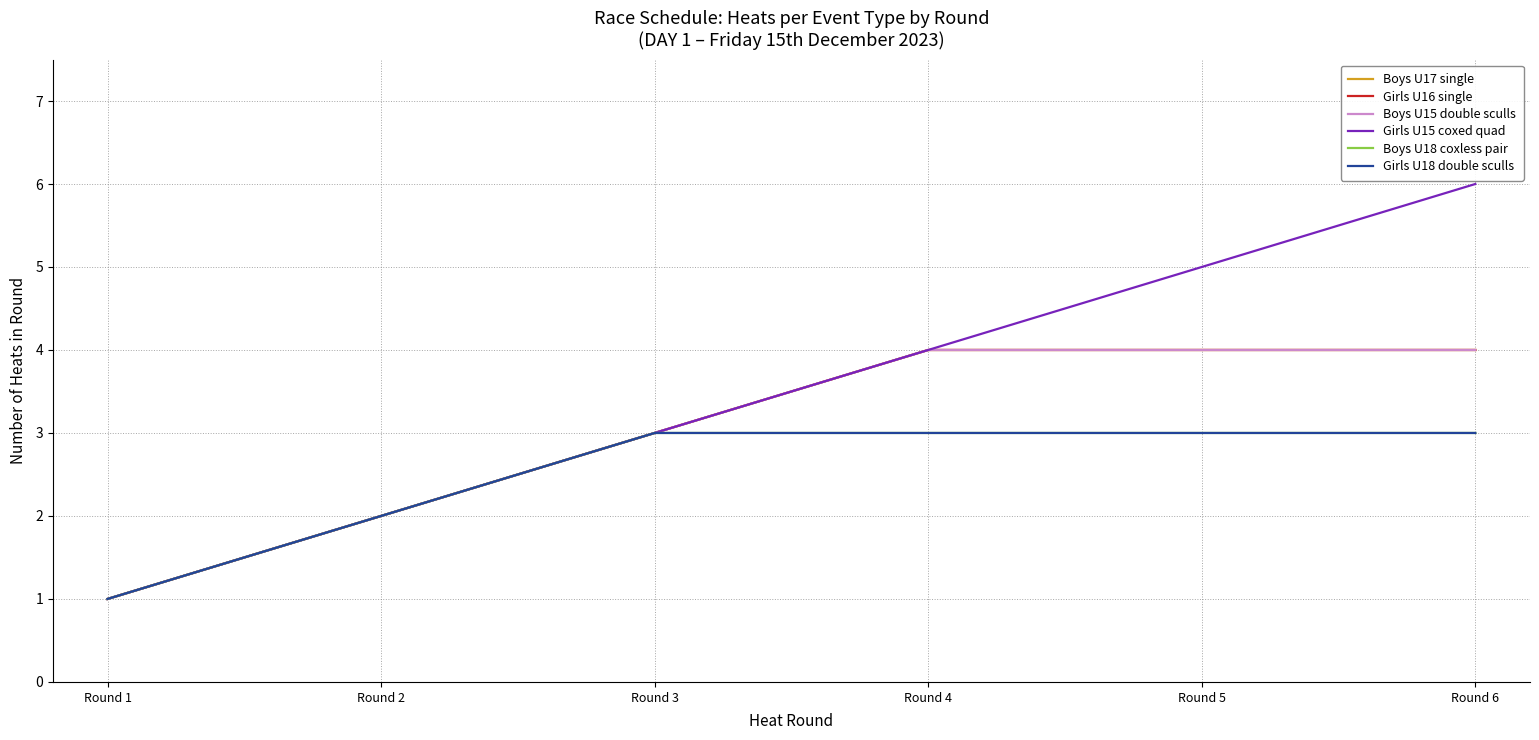

Reading left to right, transcribe all the data shown in this chart.

Boys U17 single: 1	2	3	4	4	4
Girls U16 single: 1	2	3	4	4	4
Boys U15 double sculls: 1	2	3	4	4	4
Girls U15 coxed quad: 1	2	3	4	5	6
Boys U18 coxless pair: 1	2	3	3	3	3
Girls U18 double sculls: 1	2	3	3	3	3